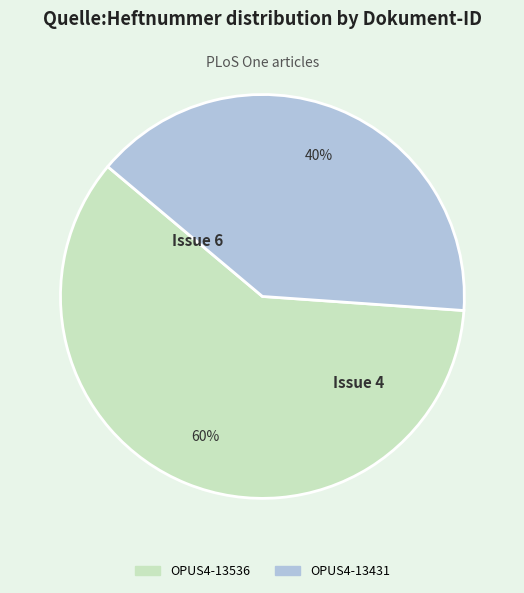

Does any single category account for the majority?

Yes